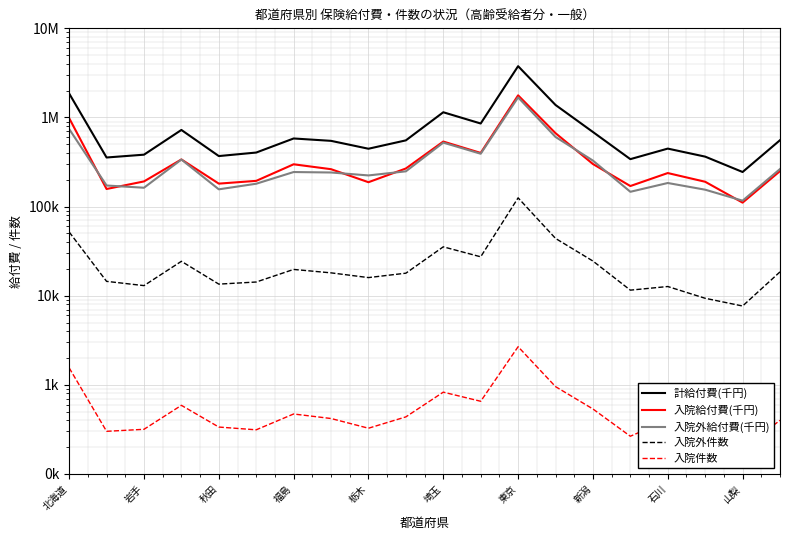

Reading left to right, what are all the values shown in this chart?

計給付費(千円): 1857587.9	355464.2	382291.3	724190.2	368865.7	403966.1	581001.1	546446.8	445715.9	553460.2	1143922.6	855408.6	3762571.6	1380938.3	686835.2	340645.0	447326.1	363507.0	244364.1	555865.0
入院給付費(千円): 983208.2	157520.1	191584.9	337936.2	180979.4	194348.8	298228.2	262790.1	187694.1	267617.0	536676.0	399976.5	1771081.4	666251.2	300359.0	170072.1	237853.9	189910.5	110761.2	250125.5
入院外給付費(千円): 741715.4	172396.5	162726.1	337178.9	156186.6	180489.5	244147.0	241307.3	223652.9	248653.7	521955.7	391726.4	1679250.8	604314.4	328107.6	146567.1	183928.3	154723.7	116489.6	263796.0
入院外件数: 51884.0	14490.0	12981.0	24323.0	13491.0	14247.0	19720.0	18050.0	15971.0	17895.0	35358.0	27324.0	125313.0	43940.0	24486.0	11546.0	12683.0	9357.0	7664.0	18510.0
入院件数: 1551.0	301.0	317.0	589.0	336.0	313.0	471.0	419.0	326.0	437.0	828.0	654.0	2678.0	955.0	536.0	265.0	404.0	300.0	191.0	400.0